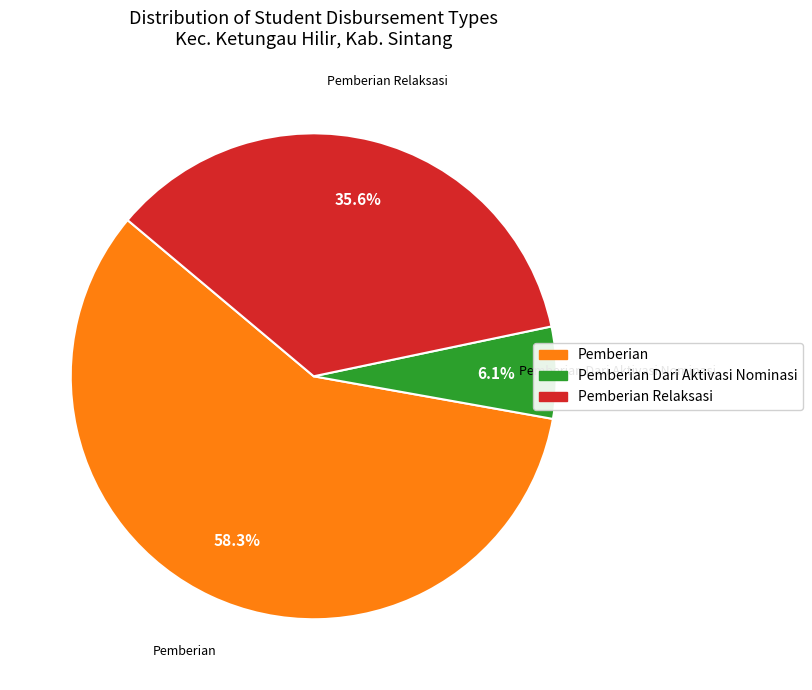

Is there a majority slice in this chart?

Yes